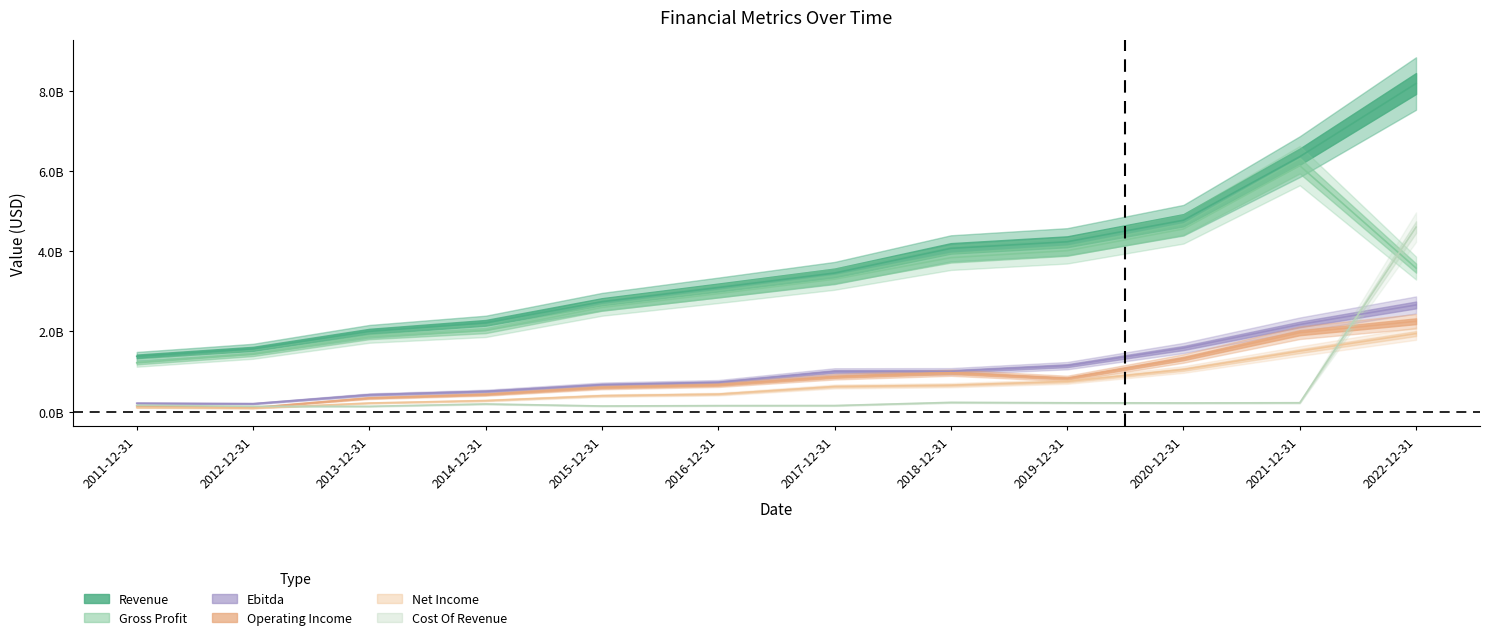

At which label does Ebitda reach its peak?

2022-12-31